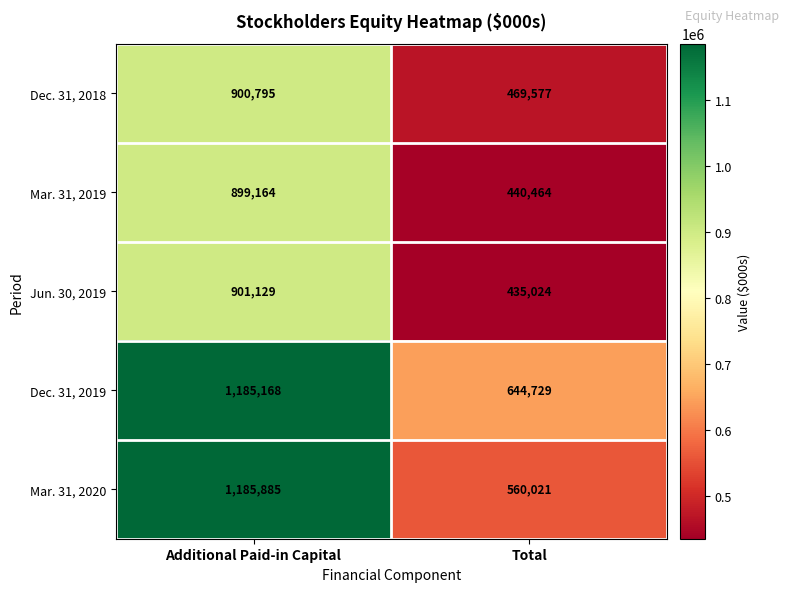

What is the sum of the Jun. 30, 2019 values at Total and Additional Paid-in Capital?

1336153